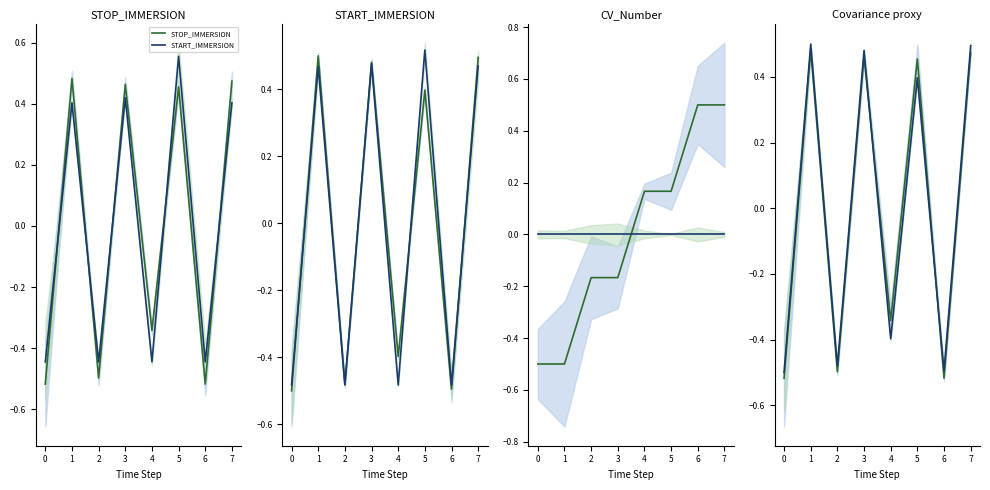

How many values in STOP_IMMERSION are above zero?

4